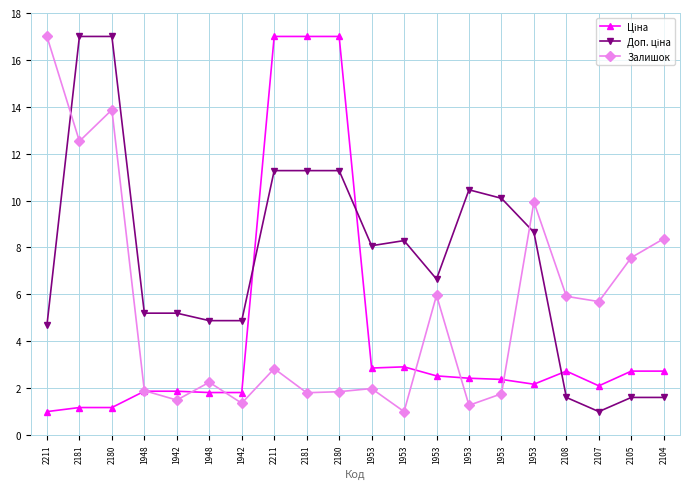

What is the label of the 9th point from the left?

2181